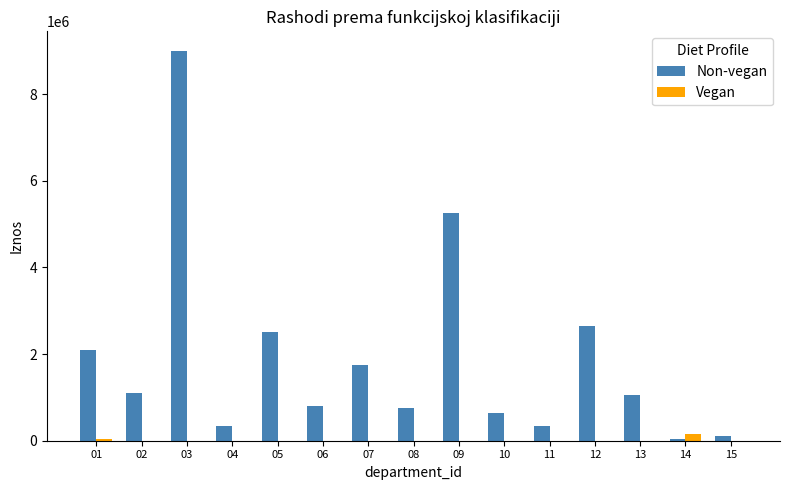

At which category is the sum across all series the highest?

03